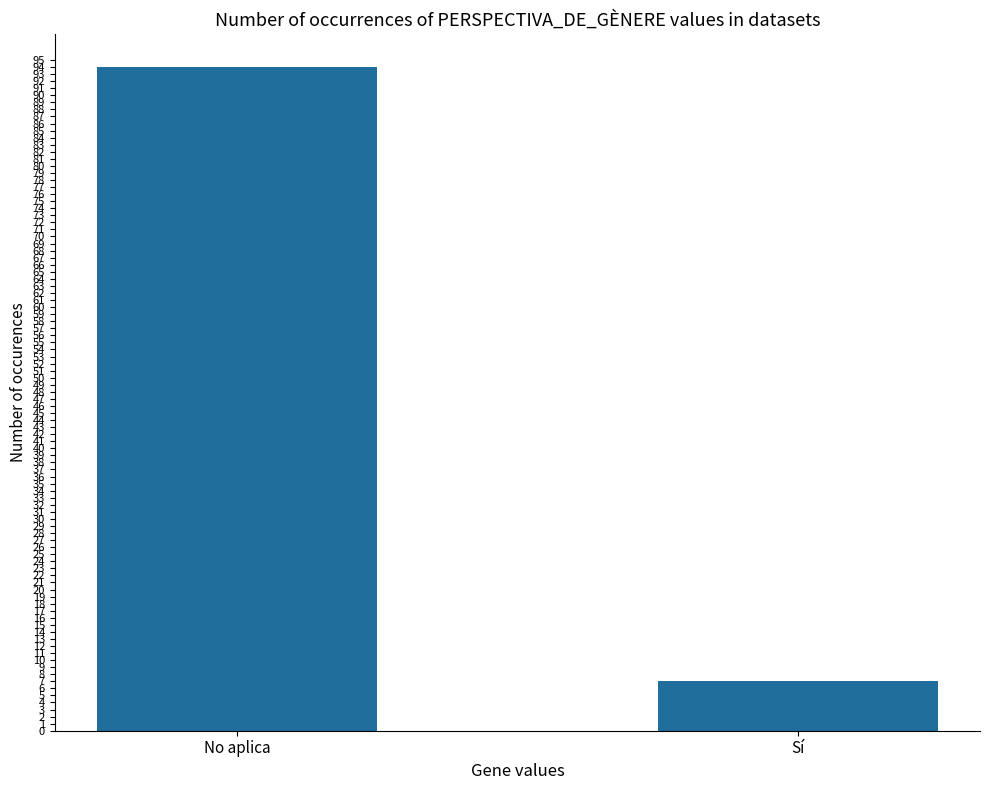

What is the greatest value displayed?

94